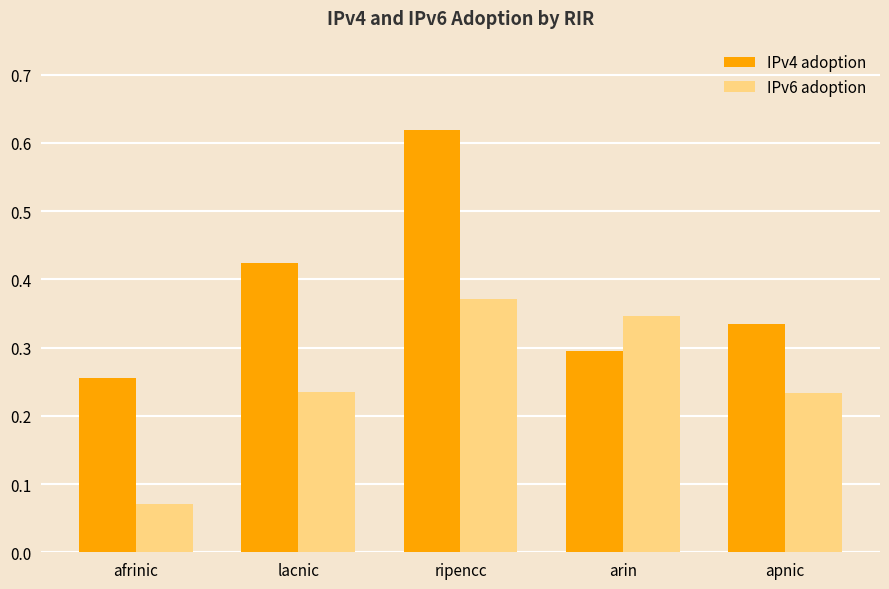

List the labels in order of IPv4 adoption value, largest first.

ripencc, lacnic, apnic, arin, afrinic